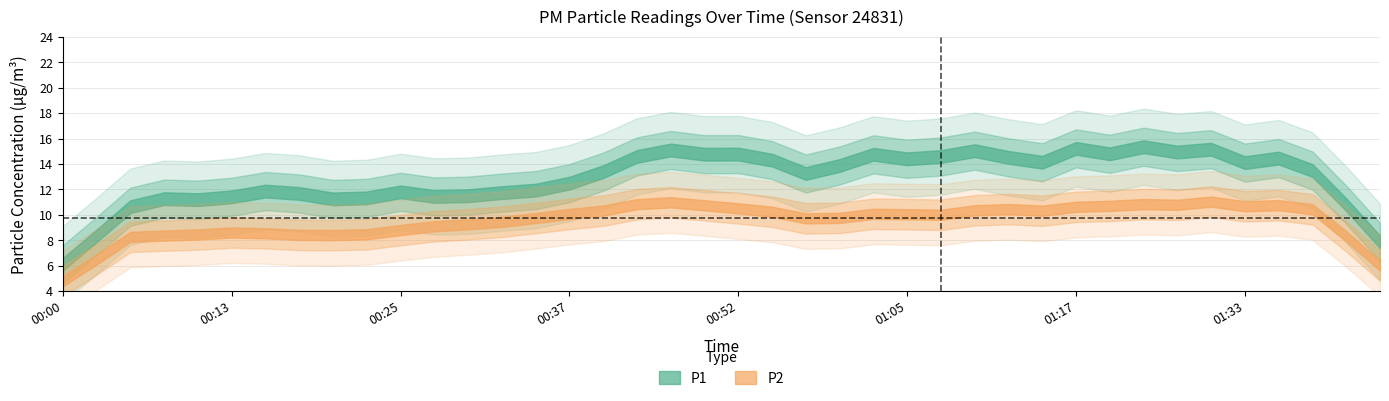

At how many categories does at least one series exceed 14?

13